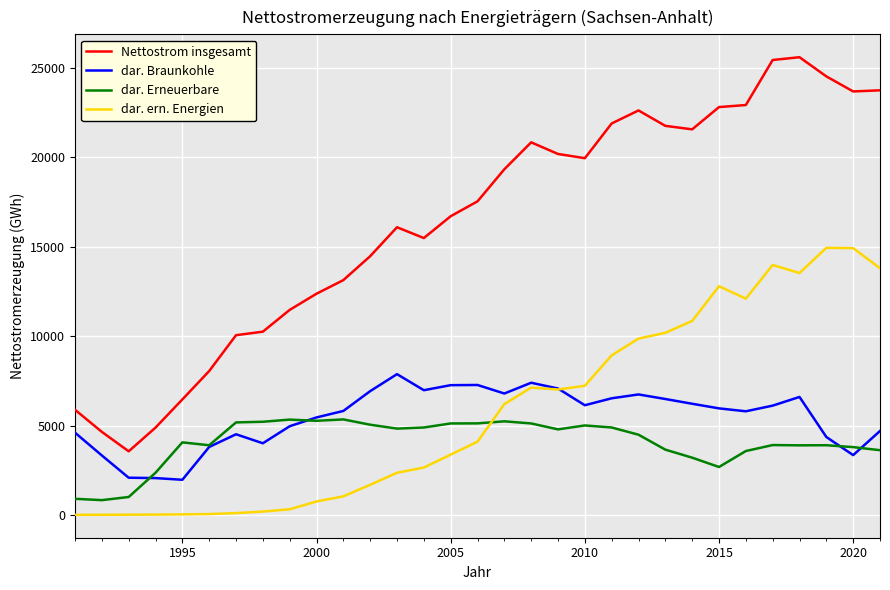

Rank the series by their maximum value, from highest to lowest.

Nettostrom insgesamt, dar. ern. Energien, dar. Braunkohle, dar. Erneuerbare